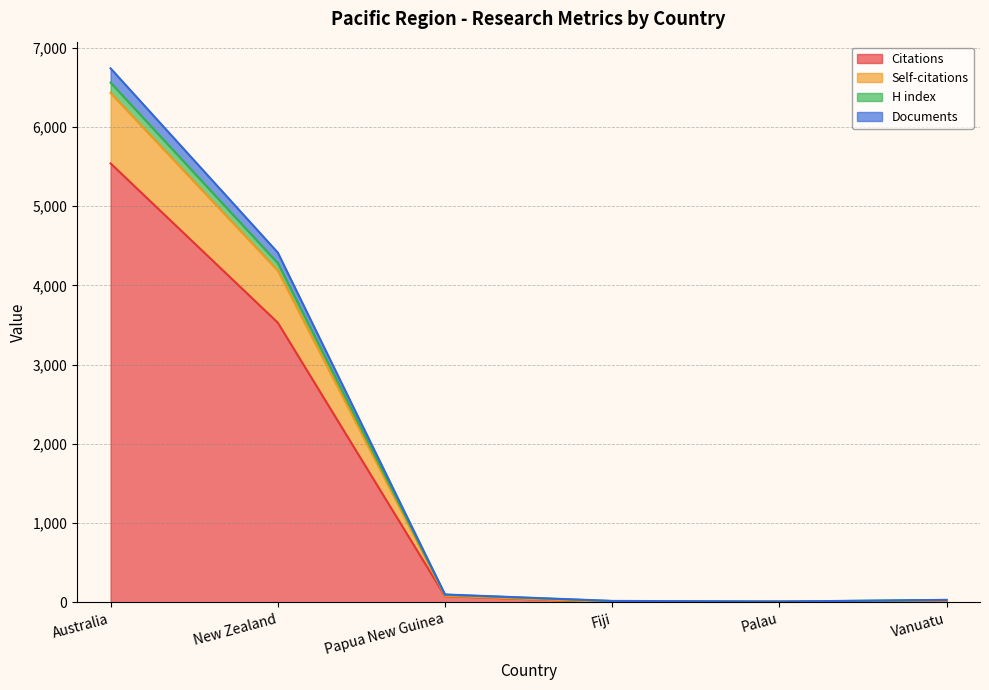

The value of Documents at Vanuatu is 40. True or false?

False